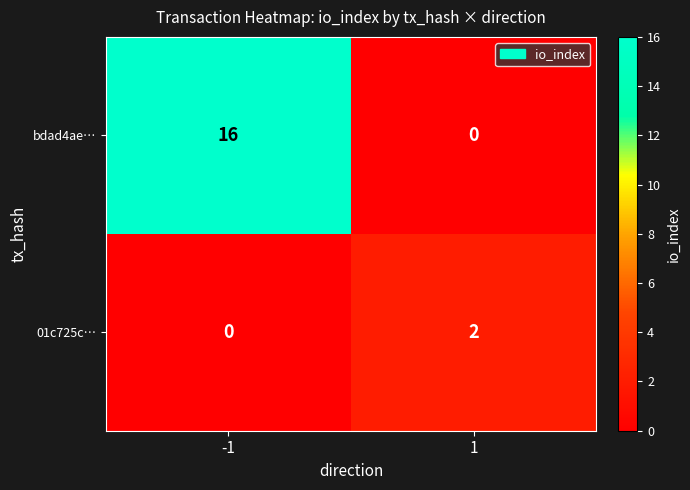

How many positive values does the 01c725c… series have?

1